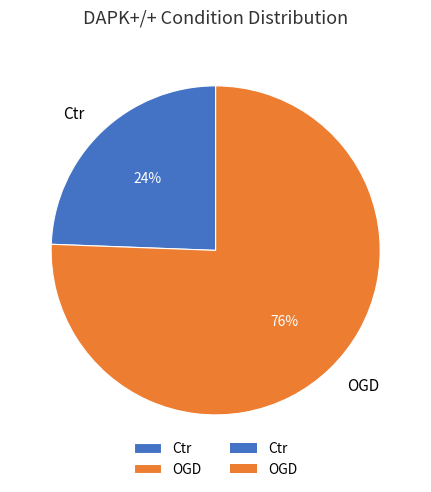

Is it true that OGD is 65% of the pie?

False